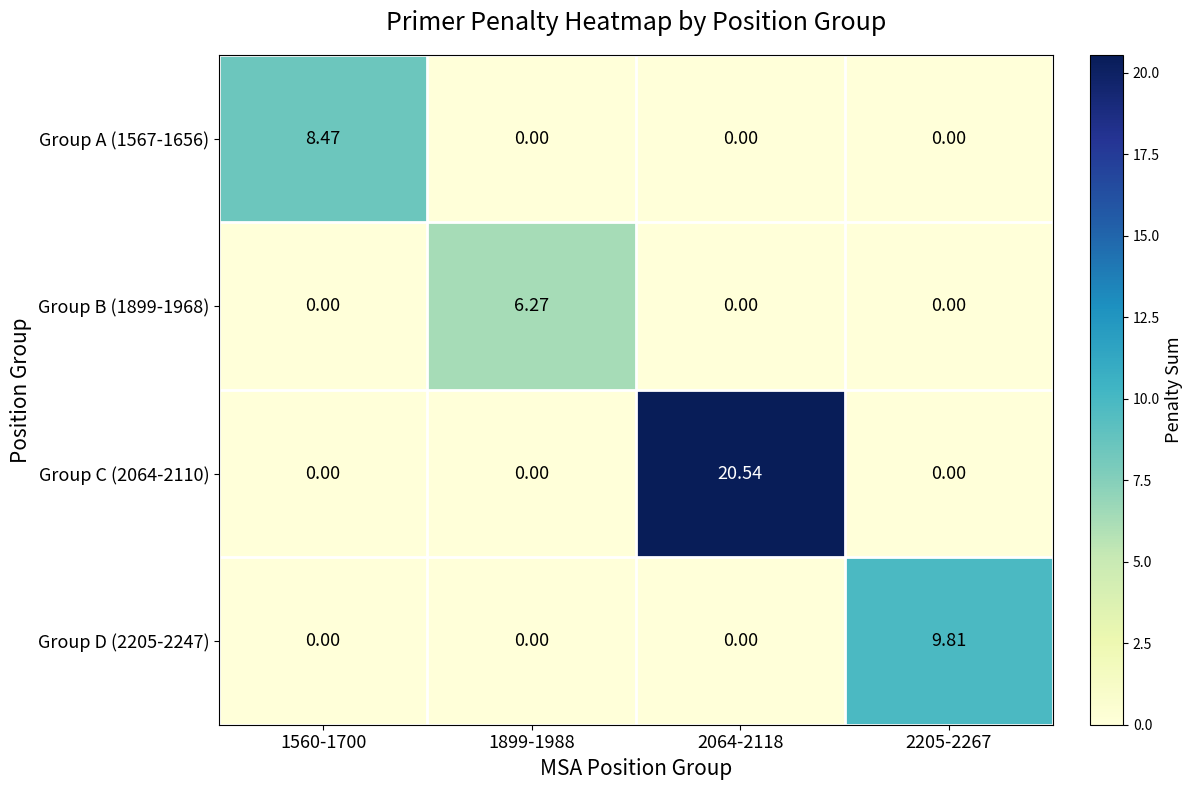

Reading right to left, what are all the values shown in this chart?

Group A (1567-1656): 2205-2267=0.0	2064-2118=0.0	1899-1988=0.0	1560-1700=8.5
Group B (1899-1968): 2205-2267=0.0	2064-2118=0.0	1899-1988=6.3	1560-1700=0.0
Group C (2064-2110): 2205-2267=0.0	2064-2118=20.5	1899-1988=0.0	1560-1700=0.0
Group D (2205-2247): 2205-2267=9.8	2064-2118=0.0	1899-1988=0.0	1560-1700=0.0